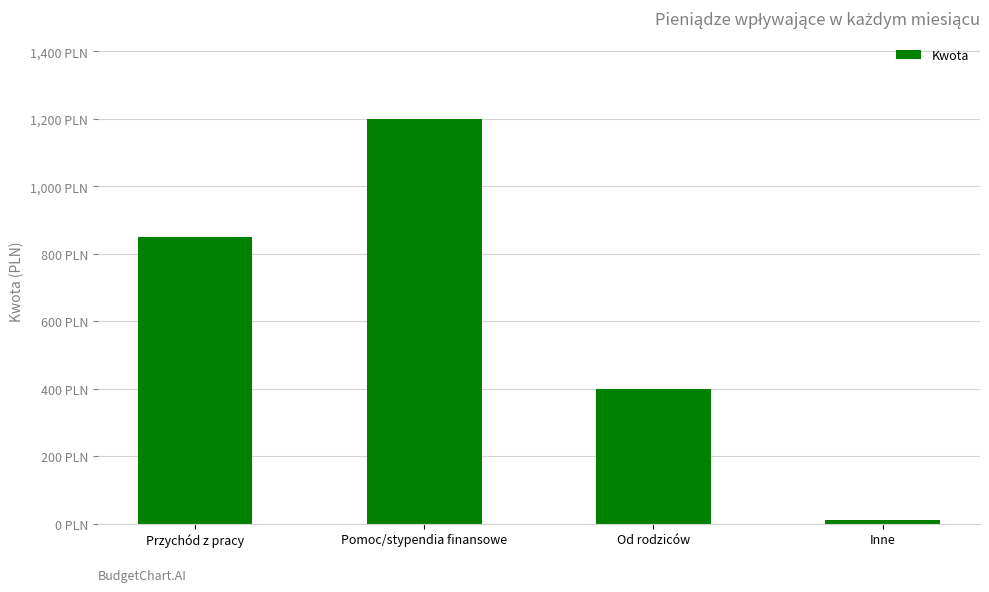

What value does the data have at Inne?

10